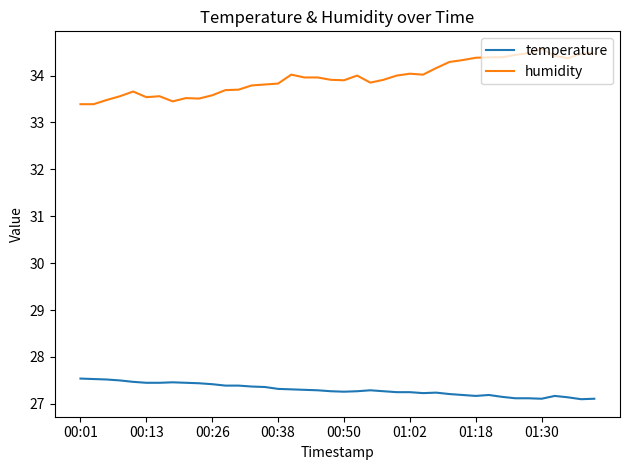

Rank the series by their maximum value, from lowest to highest.

temperature, humidity